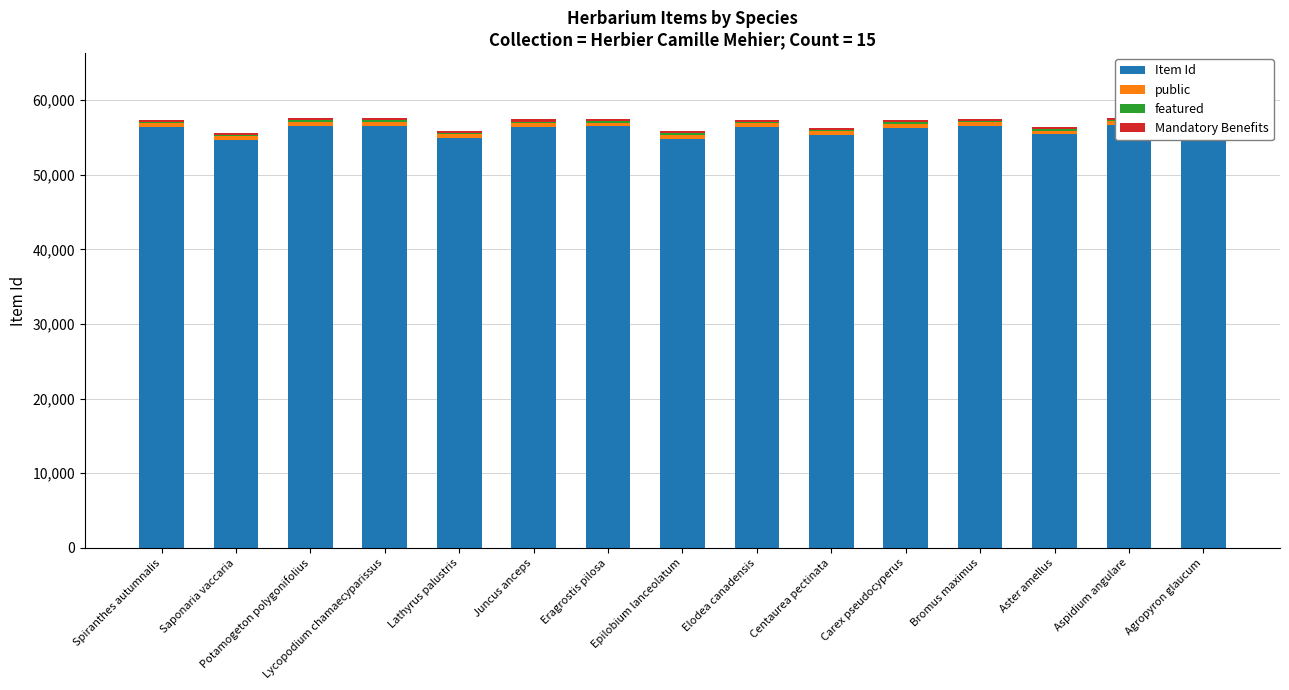

What is the value of the Mandatory Benefits bar at the 12th from the left?

300